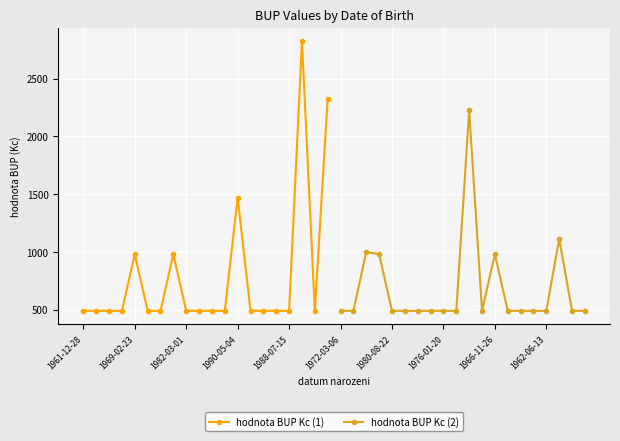

Is it true that hodnota BUP Kc (1) equals 1470 at 1990-05-04?

True